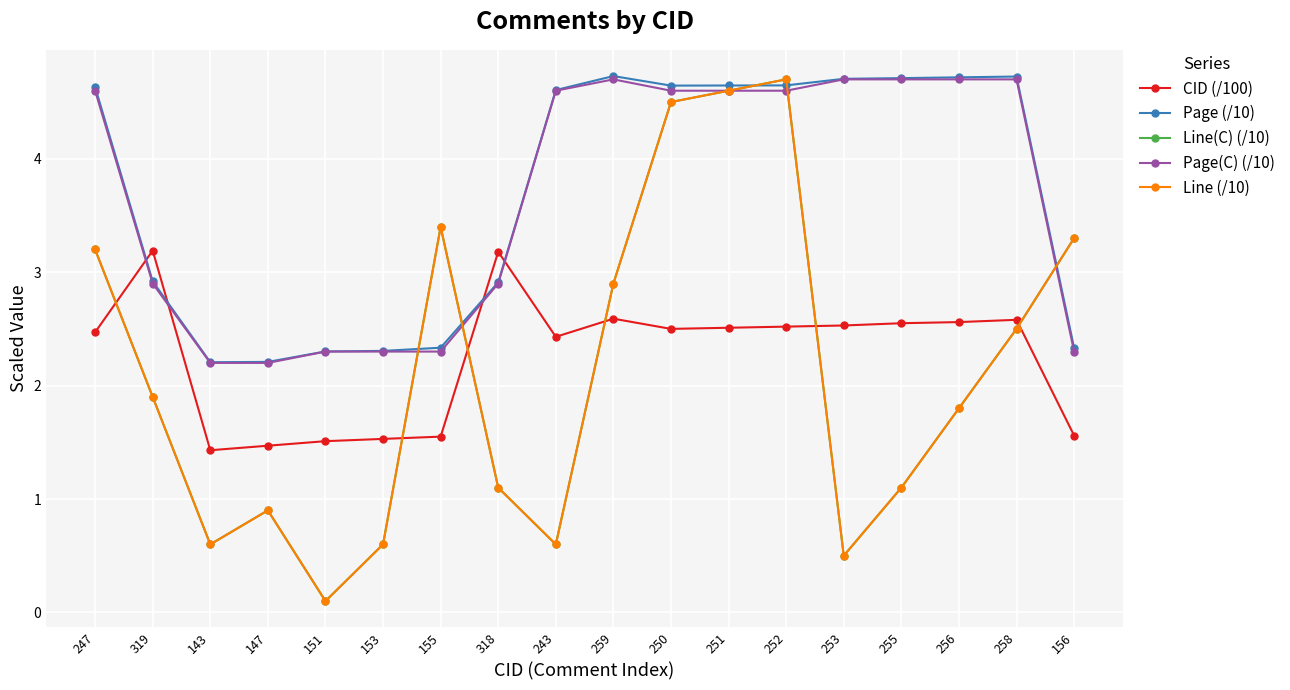

Rank the series at 243 from lowest to highest value.

Line(C) (/10), Line (/10), CID (/100), Page(C) (/10), Page (/10)